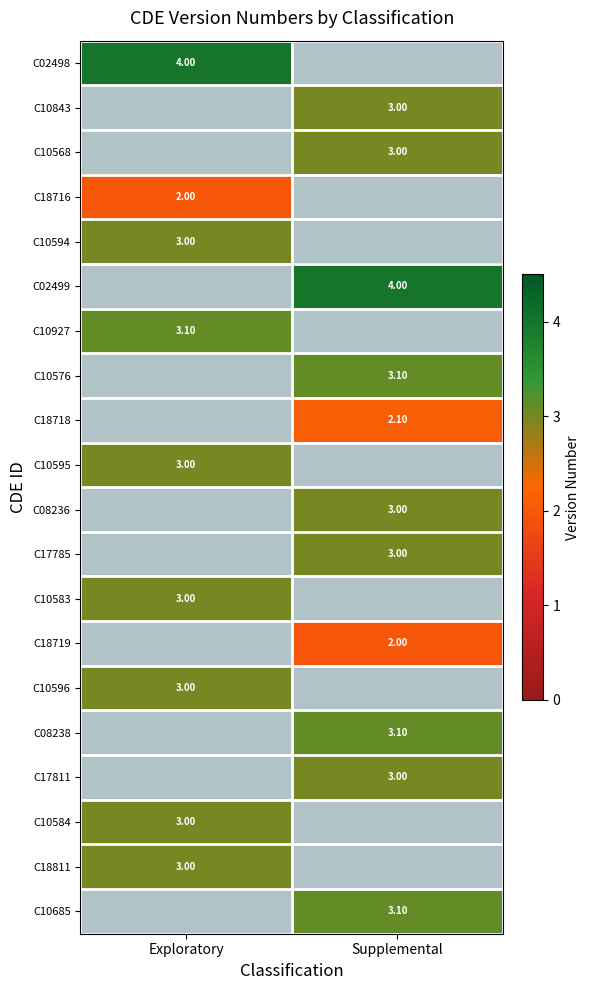

True or false: C10584 has a value of 5.3 at Exploratory.

False